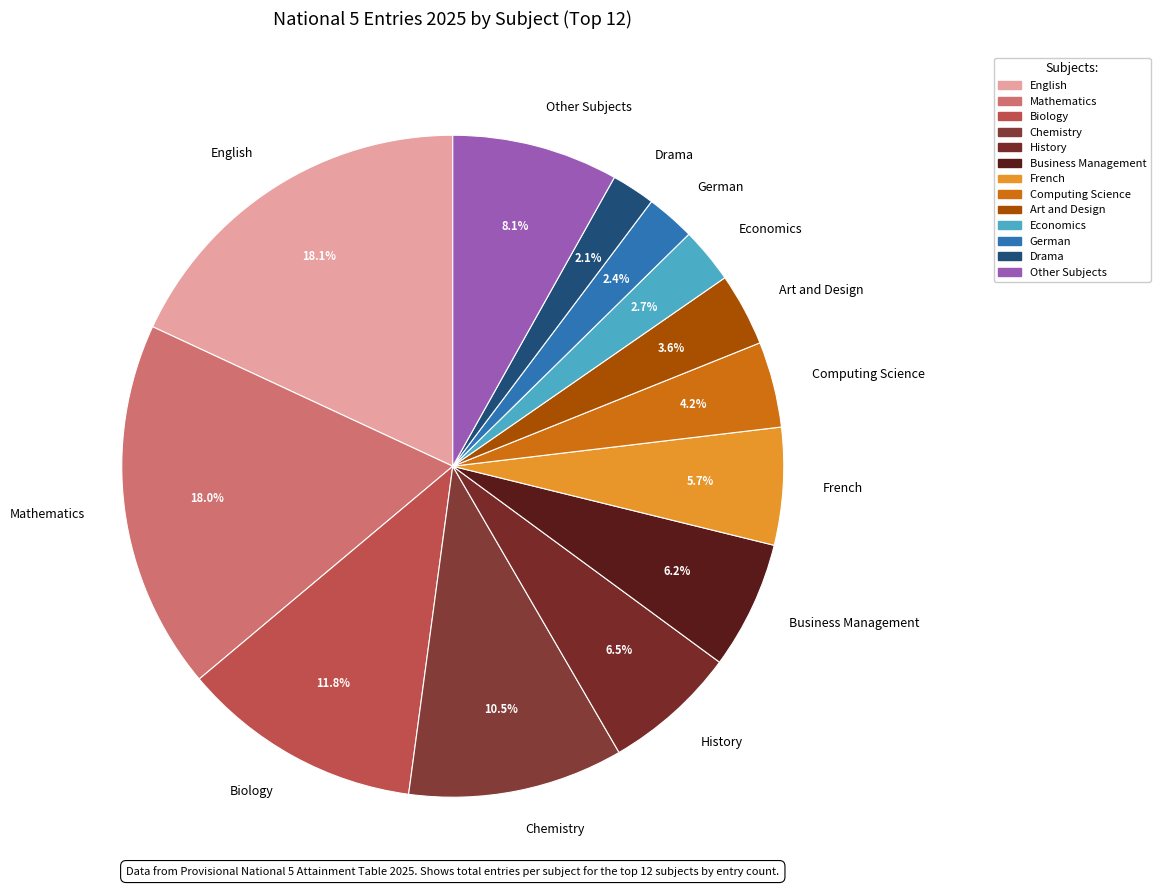

Between Drama and French, which is larger?

French